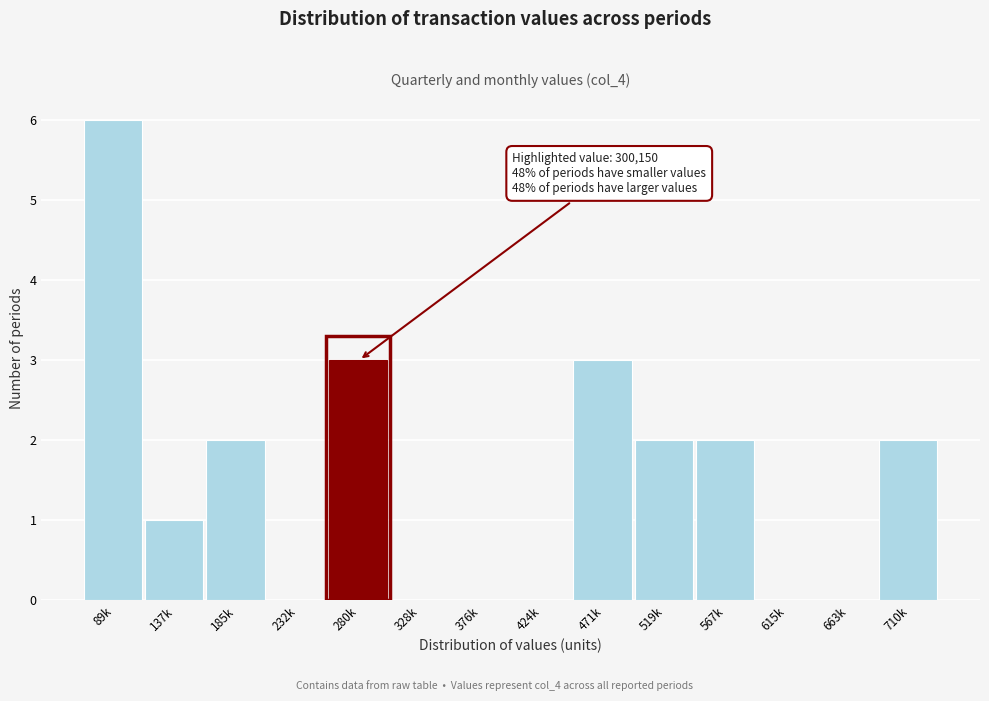

Reading left to right, list all the values displayed in this chart.

89k=6	137k=1	185k=2	232k=0	280k=3	328k=0	376k=0	424k=0	471k=3	519k=2	567k=2	615k=0	663k=0	710k=2